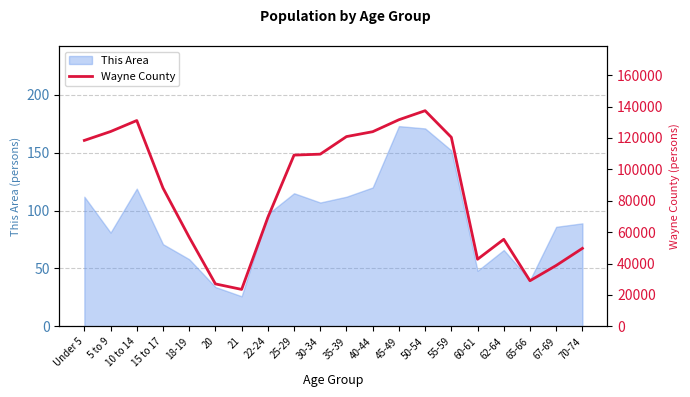

What is the label of the 20th point from the left?

70-74